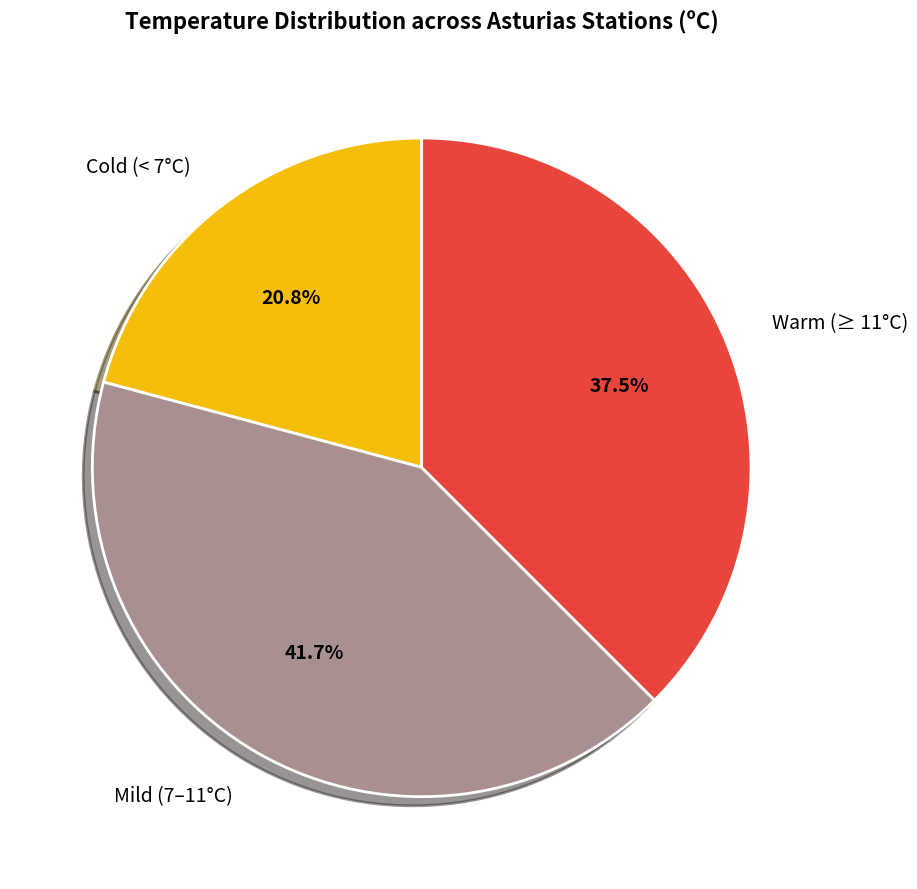

How many segments does this pie chart have?

3